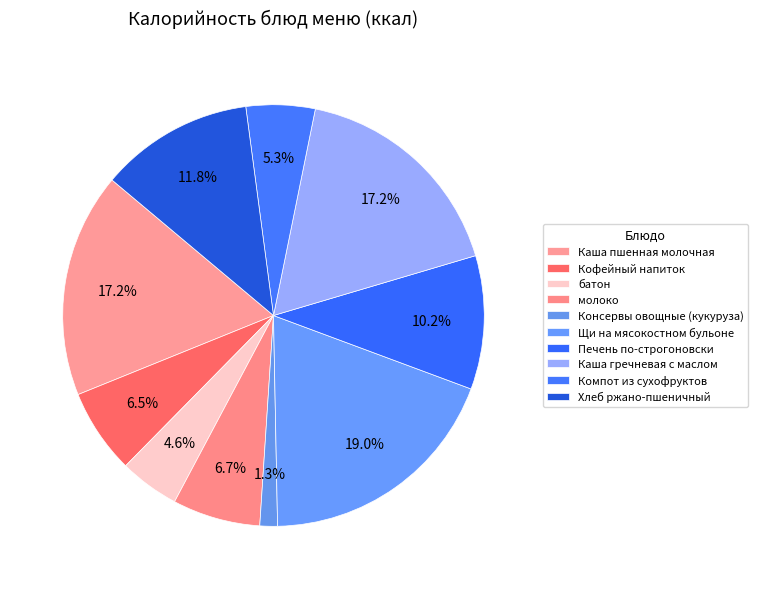

Is it true that Печень по-строгоновски is 3% of the pie?

False